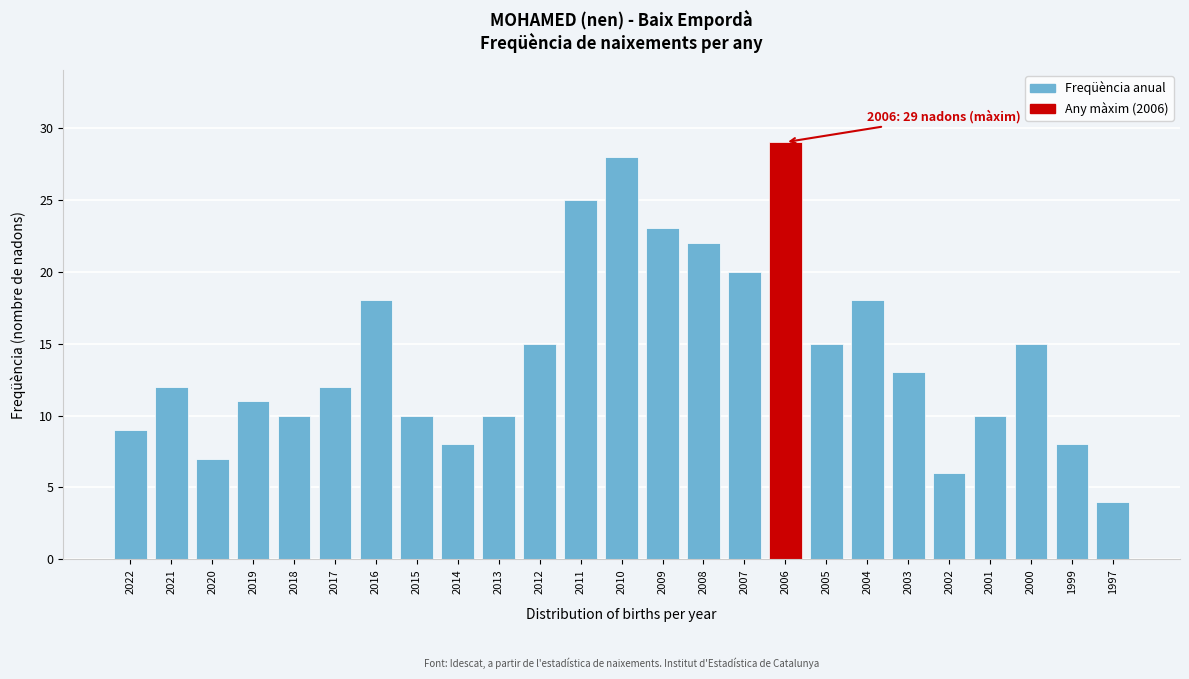

Reading left to right, transcribe all the data shown in this chart.

2022=9	2021=12	2020=7	2019=11	2018=10	2017=12	2016=18	2015=10	2014=8	2013=10	2012=15	2011=25	2010=28	2009=23	2008=22	2007=20	2006=29	2005=15	2004=18	2003=13	2002=6	2001=10	2000=15	1999=8	1997=4